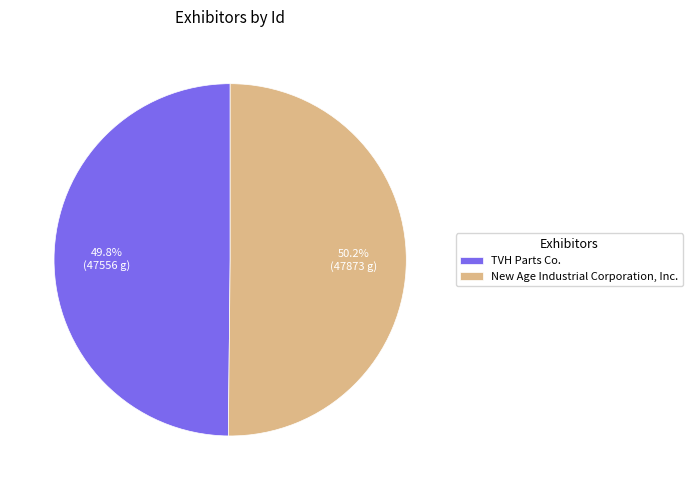

Rank the categories by value from lowest to highest.

TVH Parts Co., New Age Industrial Corporation, Inc.